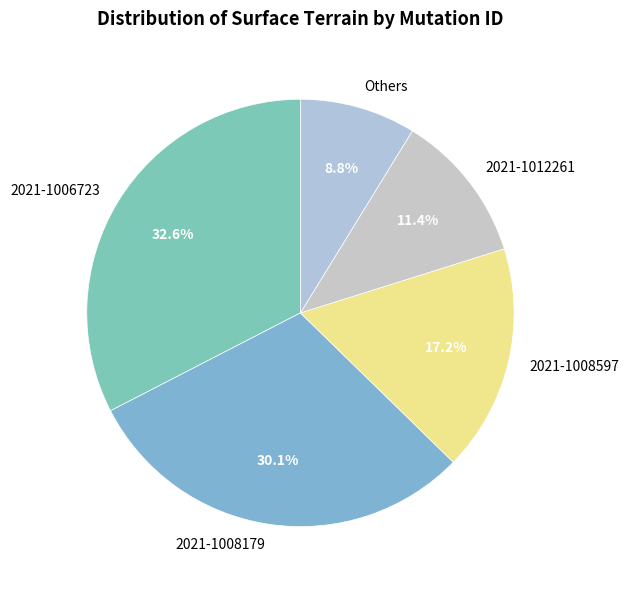

To the nearest percent, what is the difference between the largest and smallest slice percentages?

24%